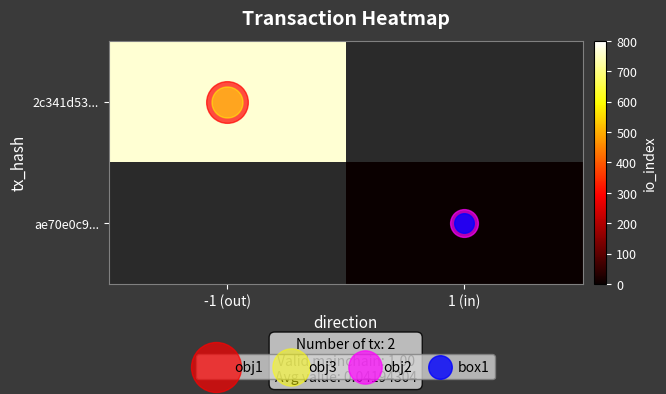

At how many categories does at least one series exceed 543?

1